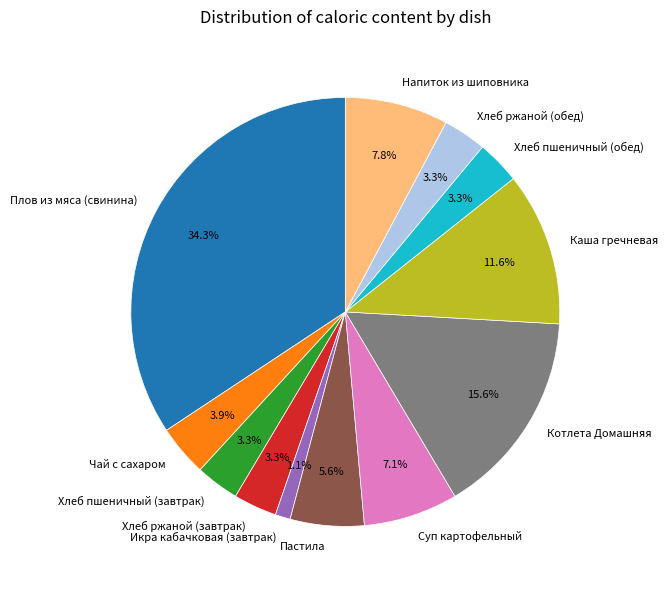

To the nearest percent, what percentage of the pie is Напиток из шиповника?

8%